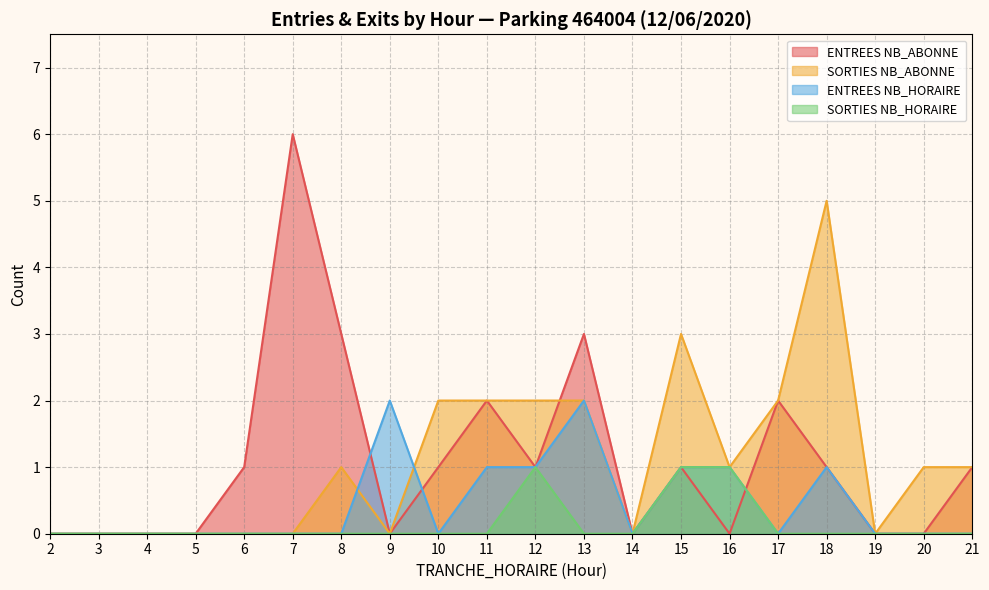

How many values in the ENTREES series exceed 1?

6